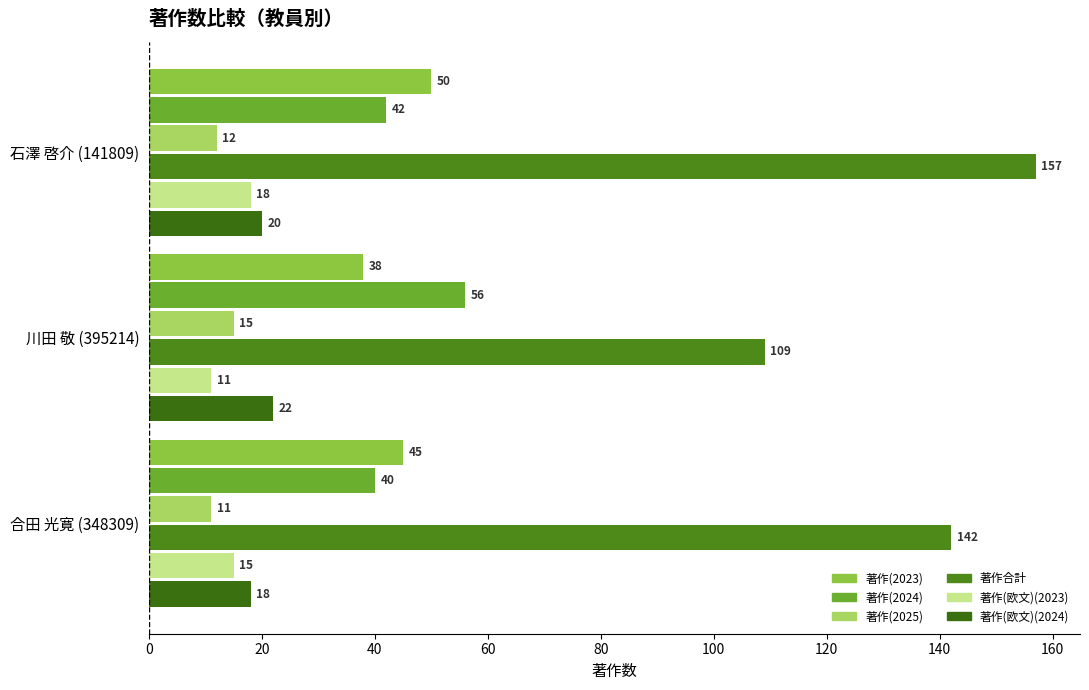

At how many categories does at least one series exceed 40?

3